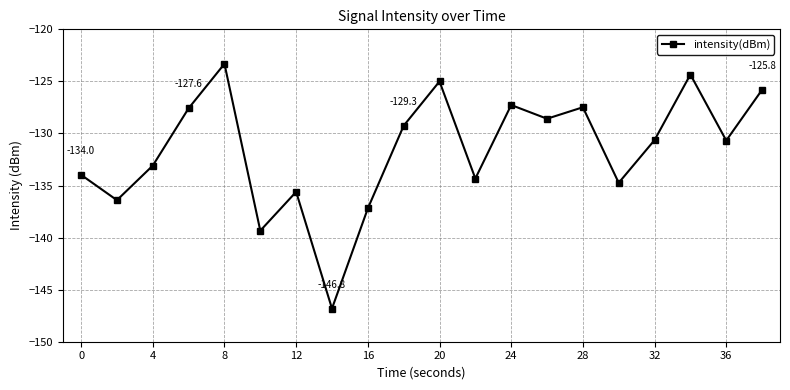

What is the value of the 12th point from the left?

-134.3